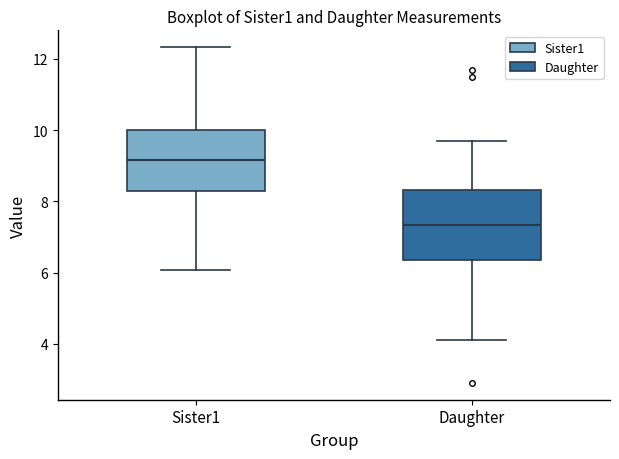

Where does the median line of the box for Sister1 sit on the y-axis? The values are not printed on the chart, so give them approximately, as read against the axis.

9.2